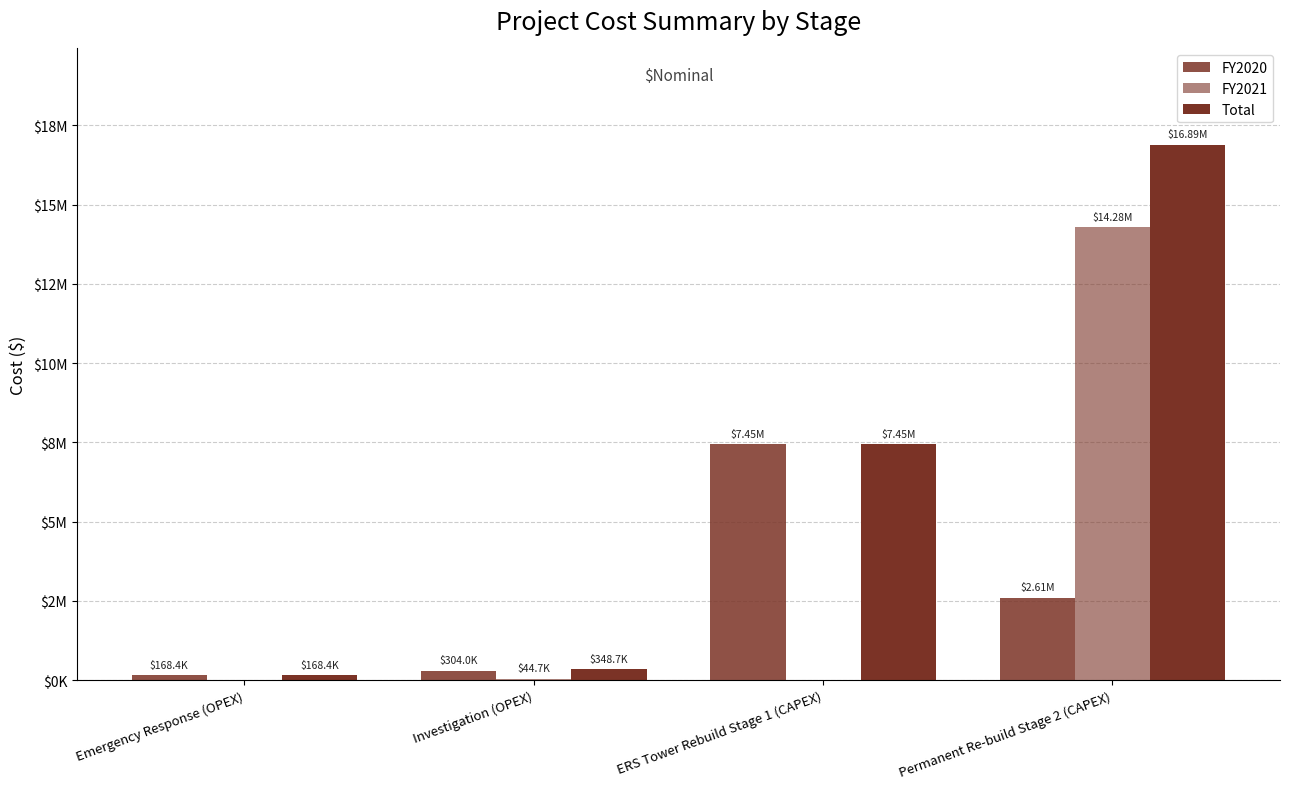

Are the bars grouped side by side (vs. stacked)?

Yes